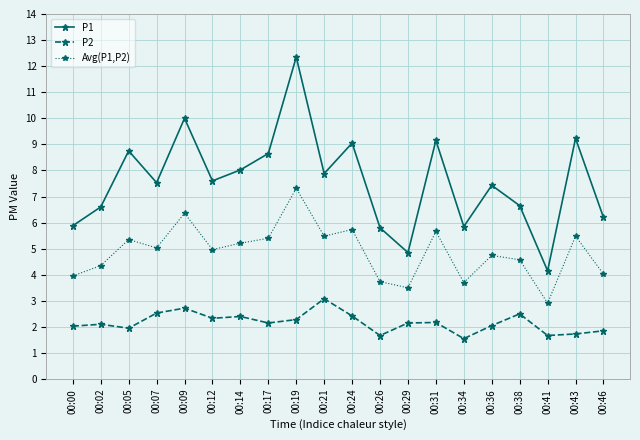

At which label does P1 first exceed 7?

00:05